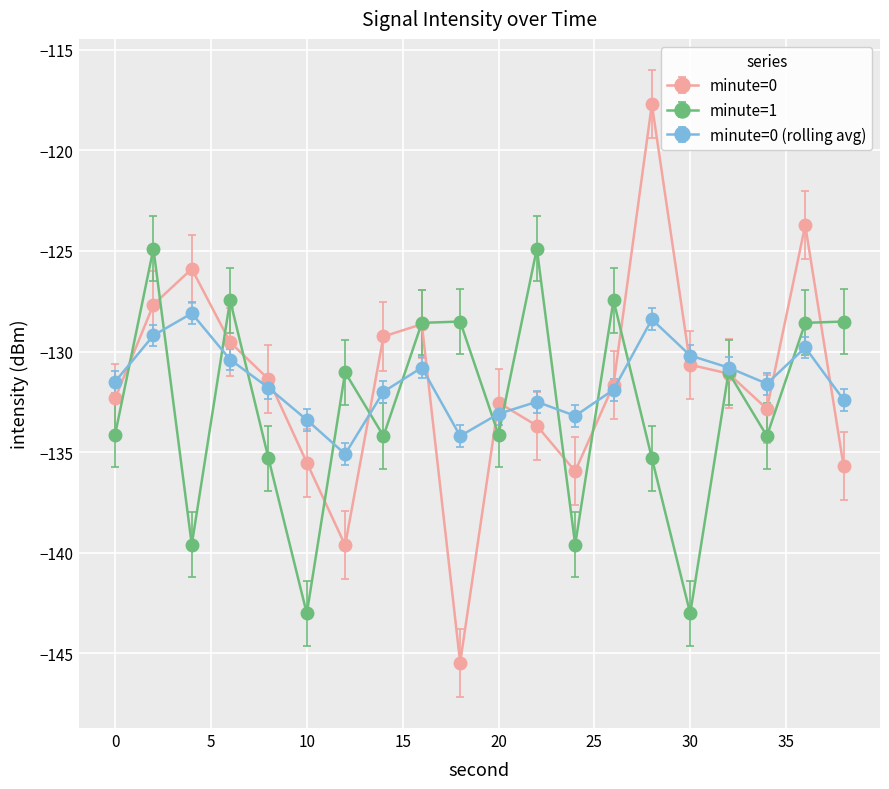

In minute=0, how many points are higher than both neighbors (excluding endpoints)?

5